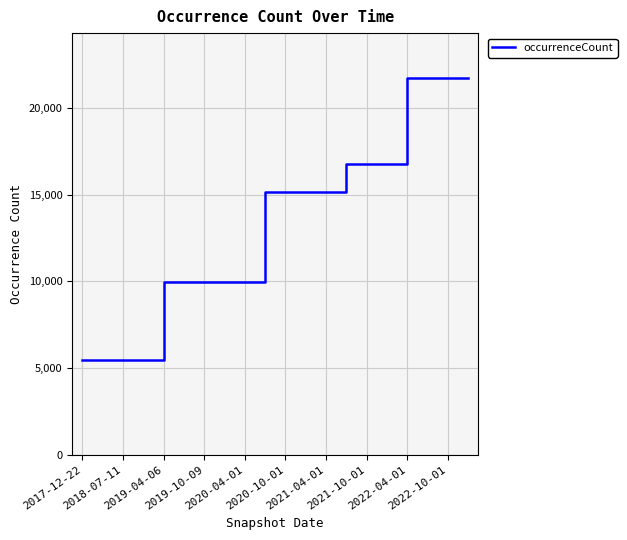

What is the difference between the maximum and minimum values?

16260